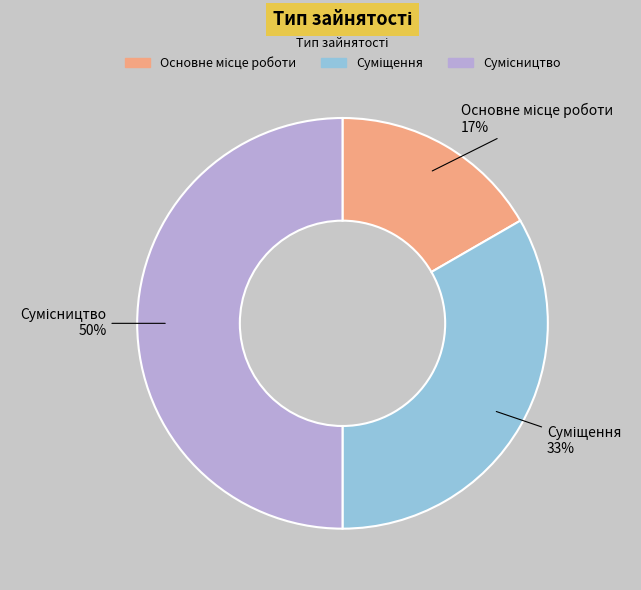

How many slices are in this pie chart?

3